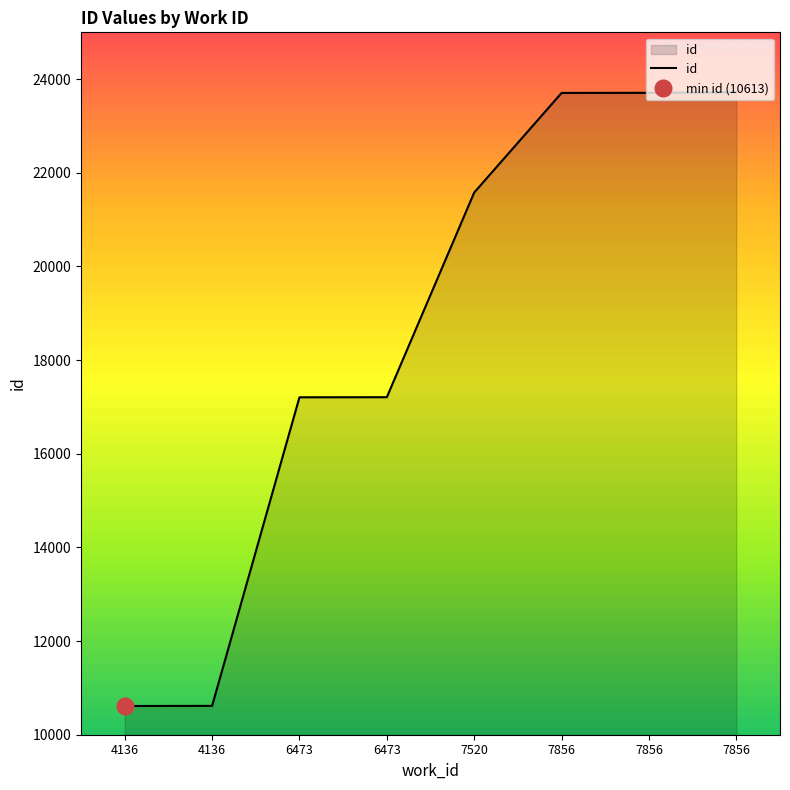

Which label corresponds to the smallest value in the chart?

4136